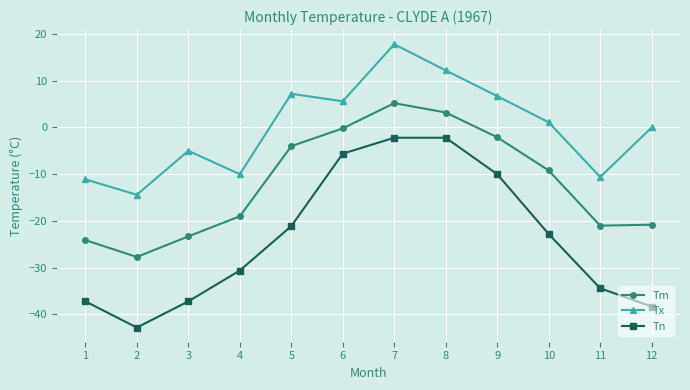

Where does the Tx series first go above 1?

5